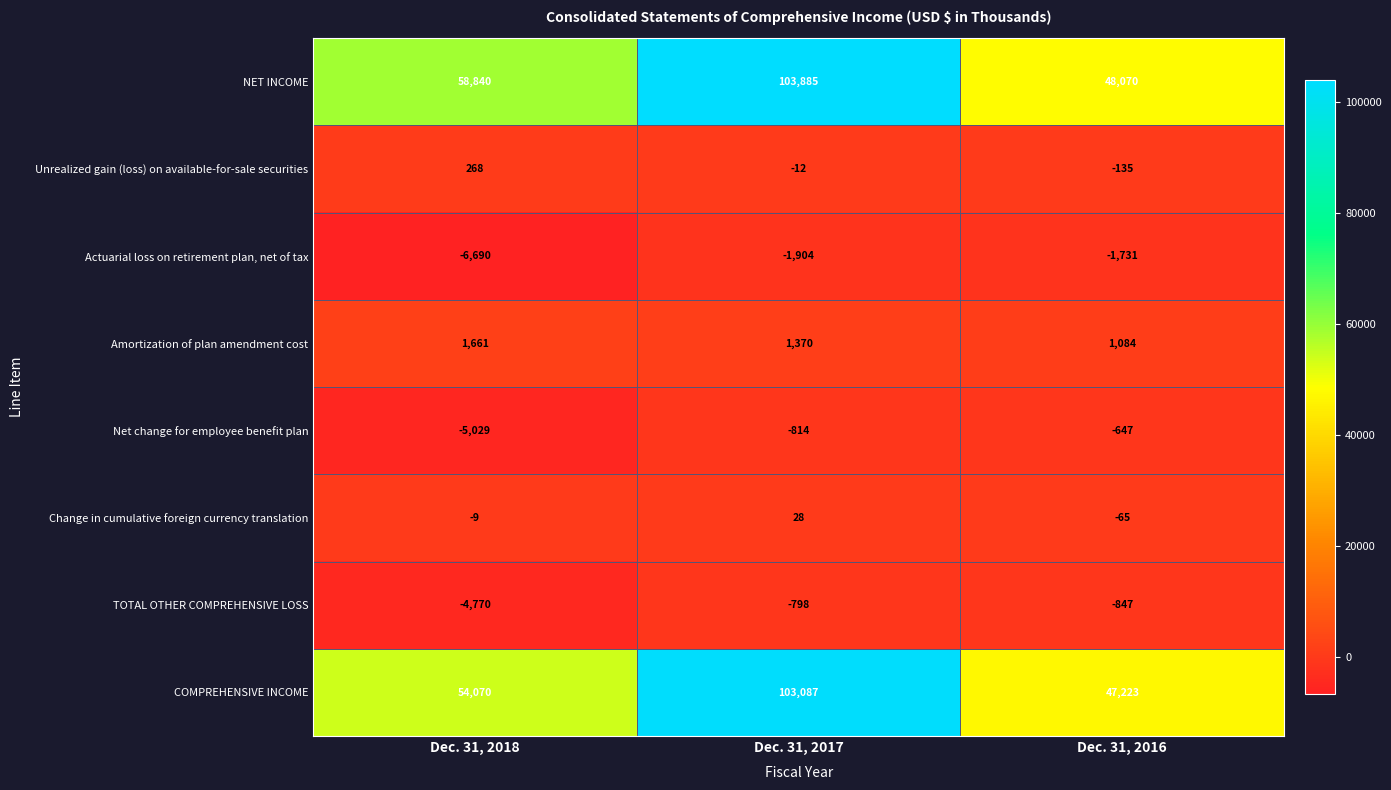

Rank the series by their maximum value, from highest to lowest.

NET INCOME, COMPREHENSIVE INCOME, Amortization of plan amendment cost, Unrealized gain (loss) on available-for-sale securities, Change in cumulative foreign currency translation, Net change for employee benefit plan, TOTAL OTHER COMPREHENSIVE LOSS, Actuarial loss on retirement plan, net of tax